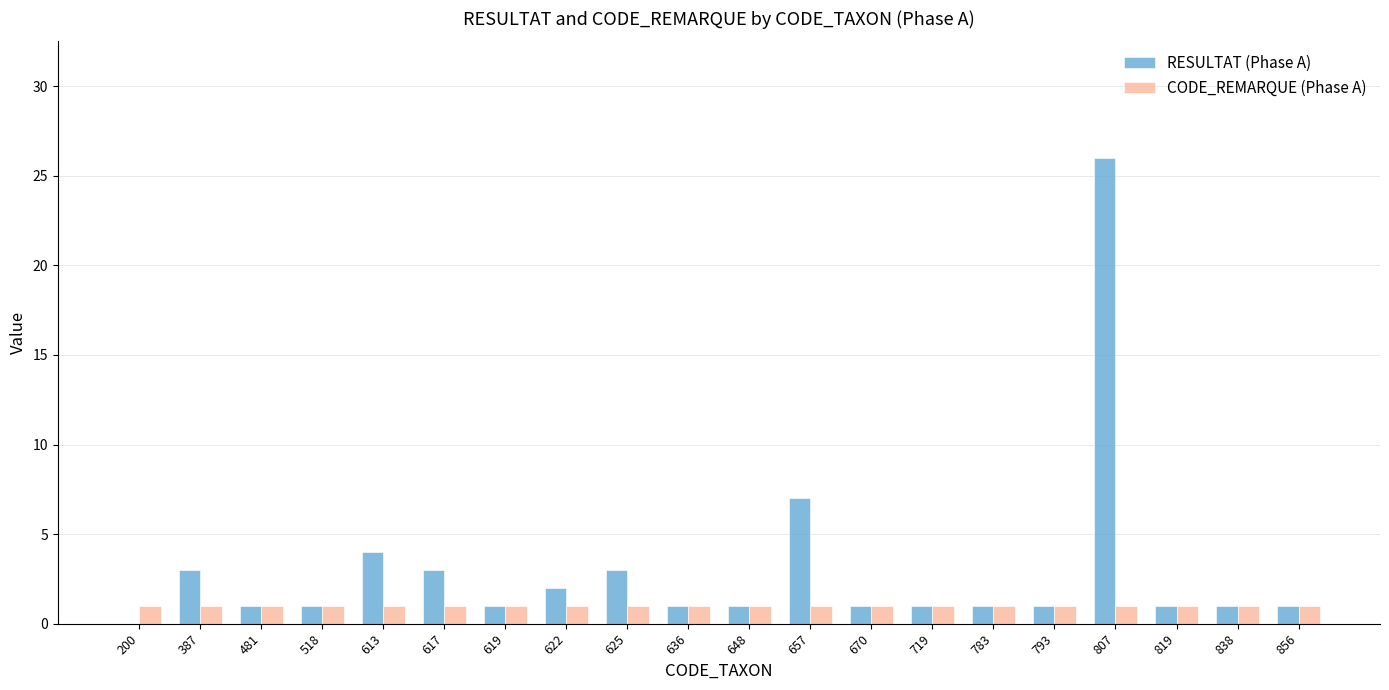

Which series has the largest range (max minus min)?

RESULTAT (Phase A)